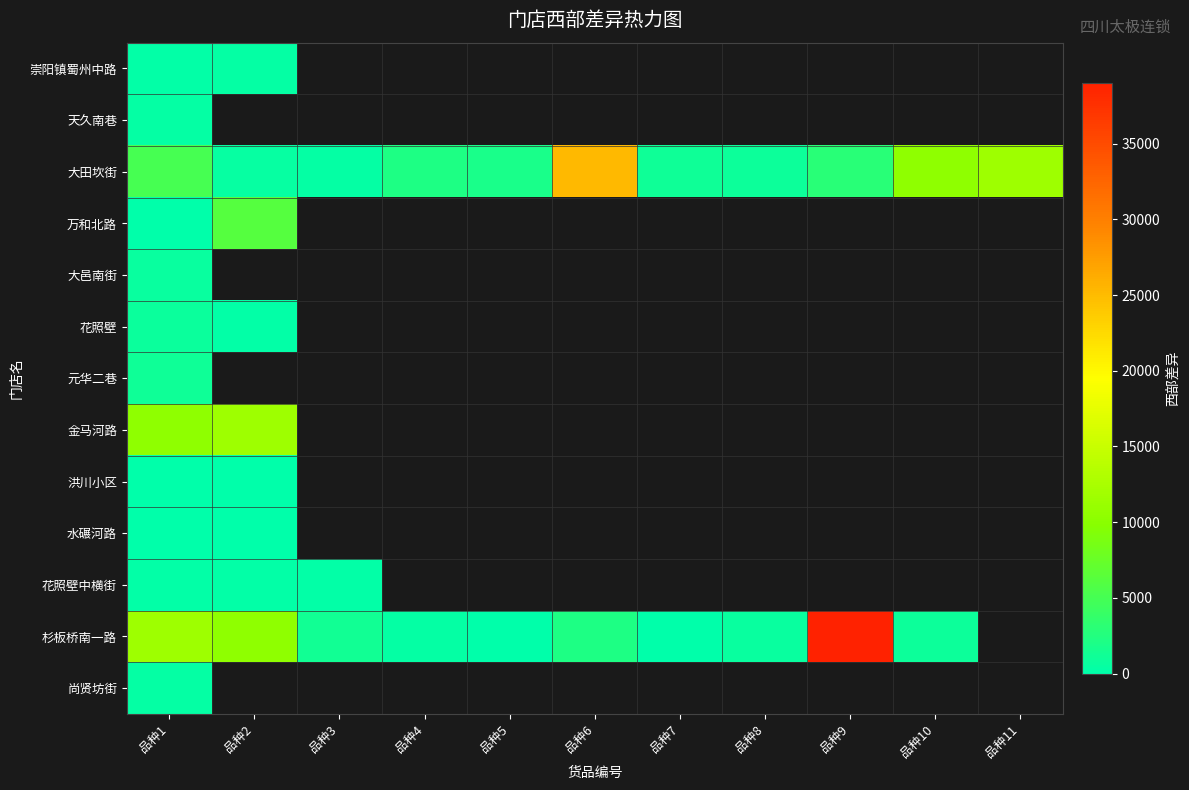

Which category has the lowest value in the 崇阳镇蜀州中路 series?

品种1